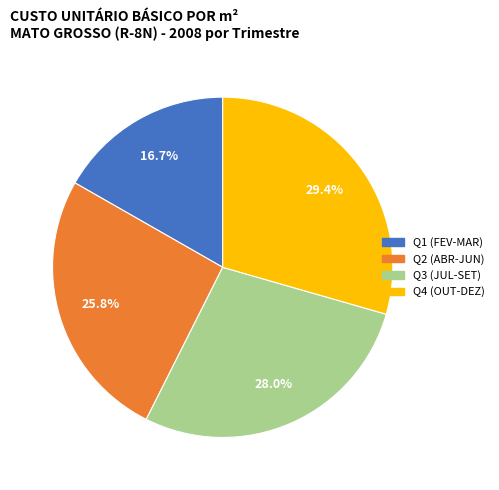

Is there any slice that represents more than half of the pie?

No